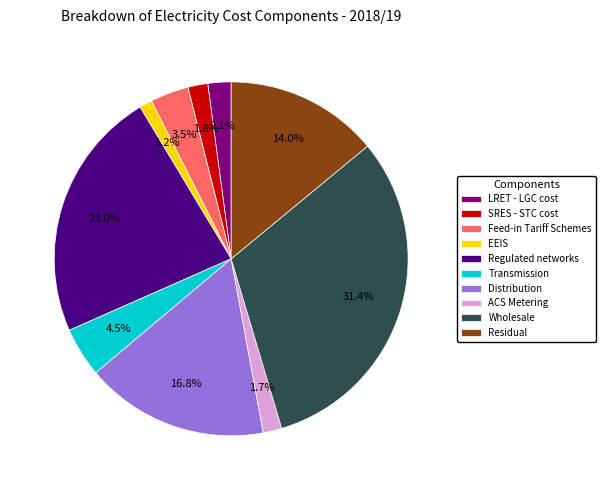

Combined, do Distribution and Wholesale account for over 50%?

No